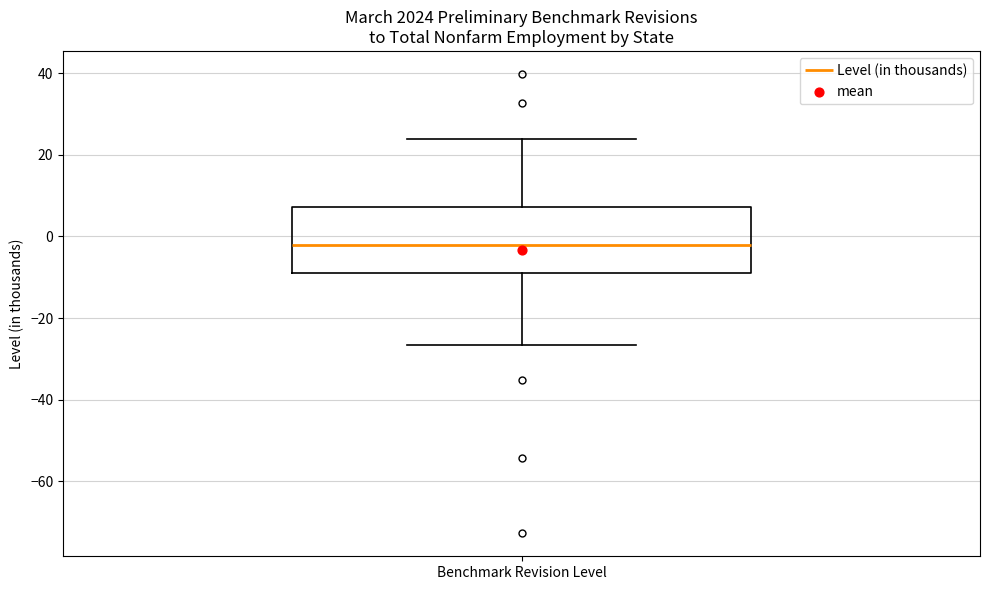

Transcribe this box plot: give where the median line is, the range the box spans, and where the two whiskers end, as read against the y-axis. The values are not printed on the chart, so give them approximately, as read against the axis.

median -2, box -10 to 8, whiskers -26 to 24